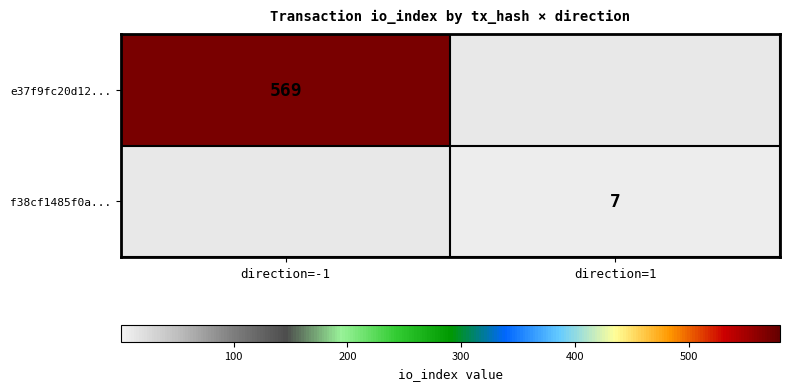

True or false: f38cf1485f0a... has a value of 3 at direction=1.

False